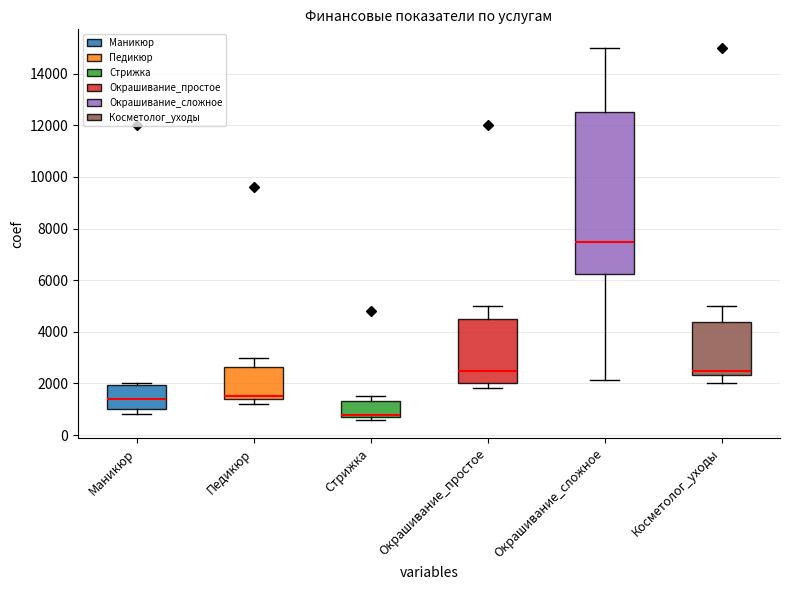

Reading left to right, read every box against the y-axis: the position of its median line, the range the box covers, and the ends of its whiskers. The values are not printed on the chart, so give them approximately, as read against the axis.

Маникюр: median 1400, box 1000 to 2000, whiskers 800 to 2000
Педикюр: median 1600, box 1400 to 2600, whiskers 1200 to 3000
Стрижка: median 800 (drawn on the box's lower edge), box 800 to 1400, whiskers 600 to 1600
Окрашивание_простое: median 2600, box 2000 to 4600, whiskers 1800 to 5000
Окрашивание_сложное: median 7600, box 6200 to 12600, whiskers 2200 to 15000
Косметолог_уходы: median 2600, box 2400 to 4400, whiskers 2000 to 5000